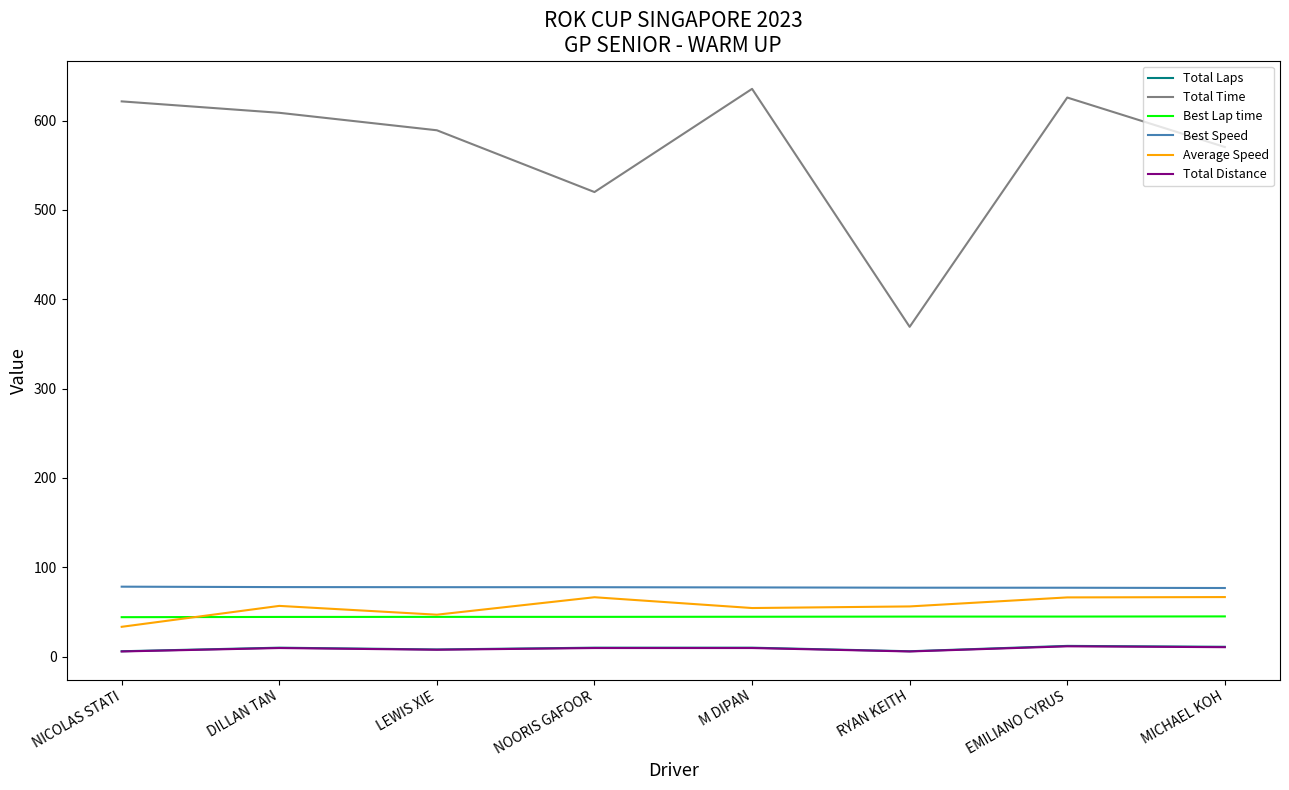

Does the chart display data point markers on the line(s)?

No